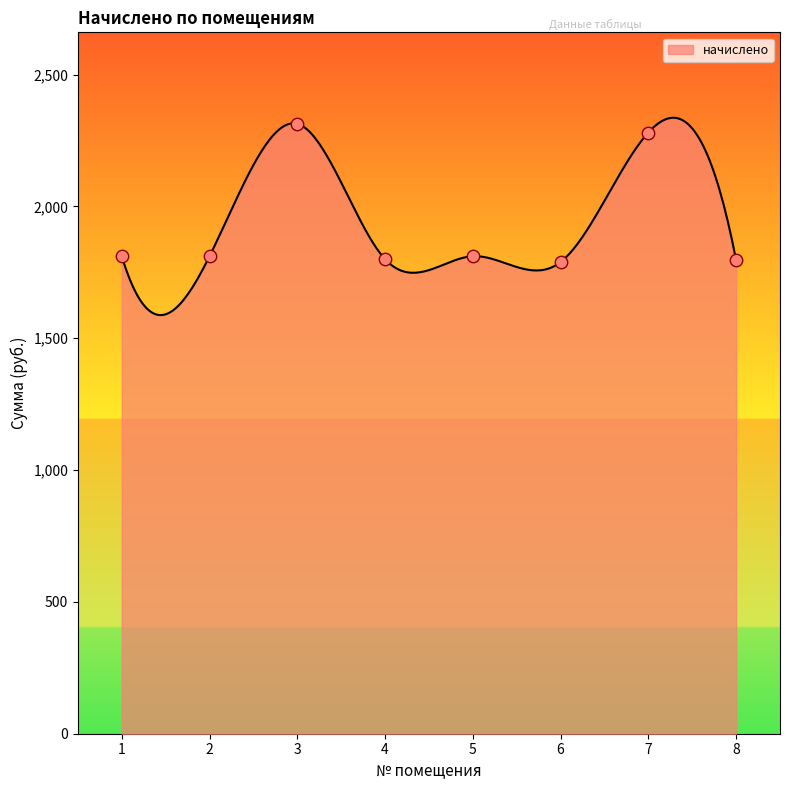

Approximately how many times larger is the value at 5 compared to 2?

1.0